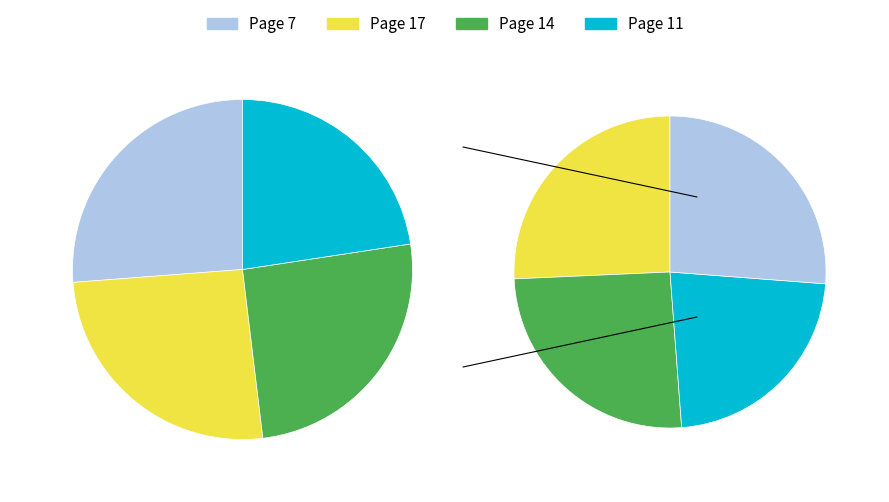

The Page 11, The Fisher-Boy Urashima slice represents 37% of the pie. True or false?

False